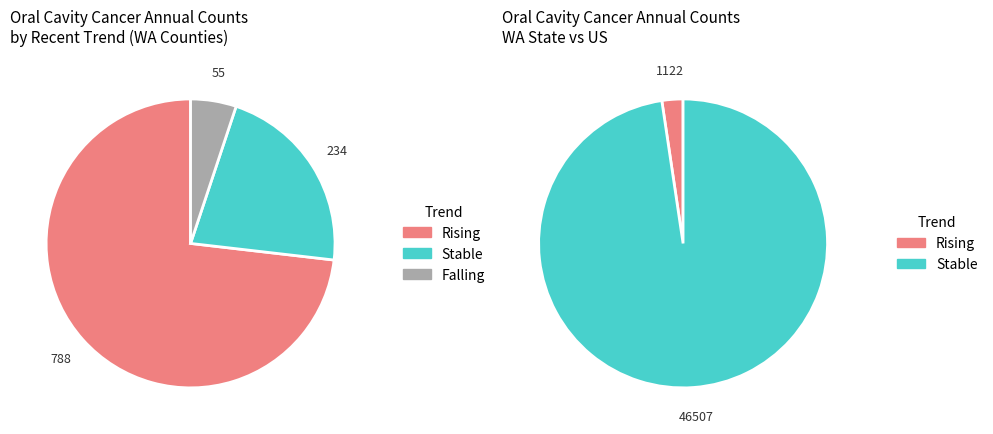

To the nearest percent, what portion does stable represent?

98%